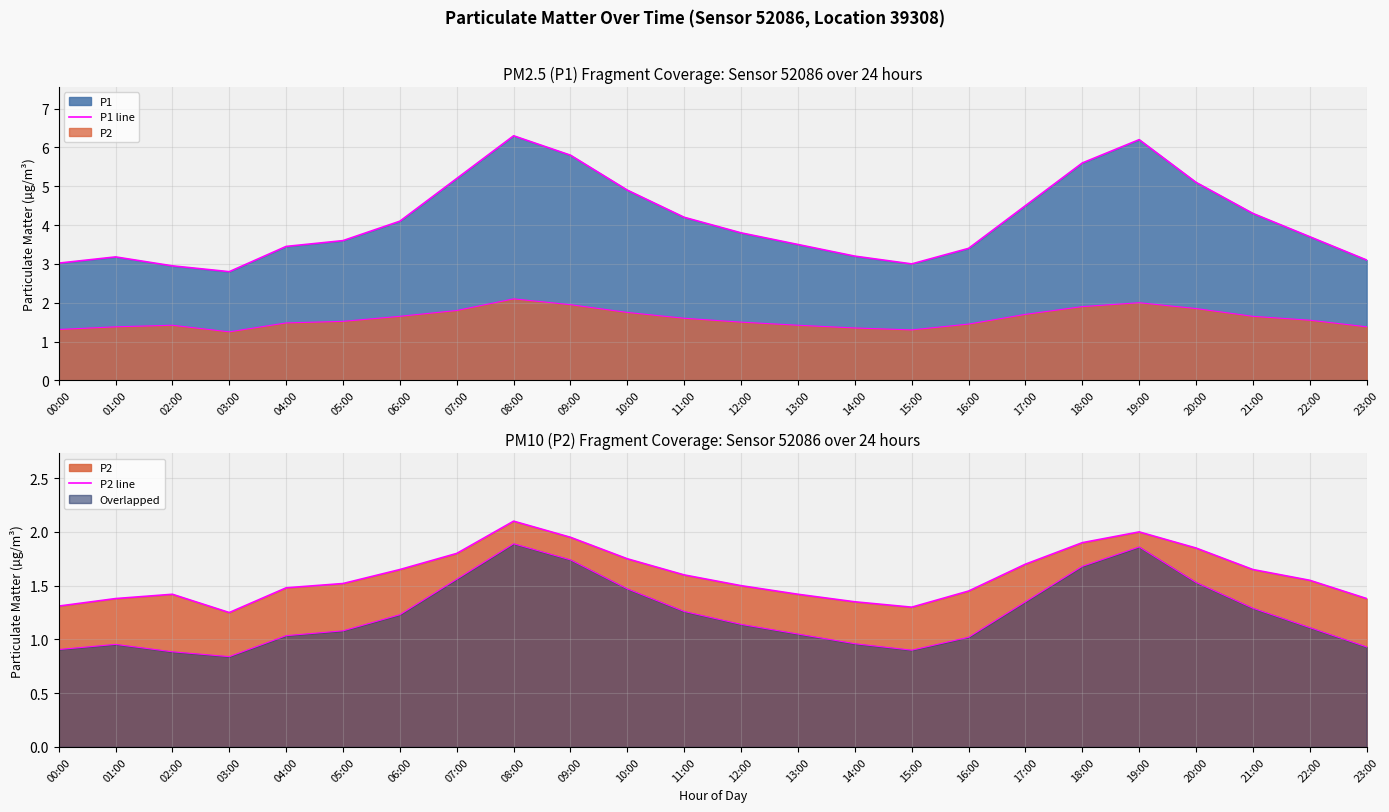

At 20:00, list the series in order from smallest to largest.

P2 line, P1 line